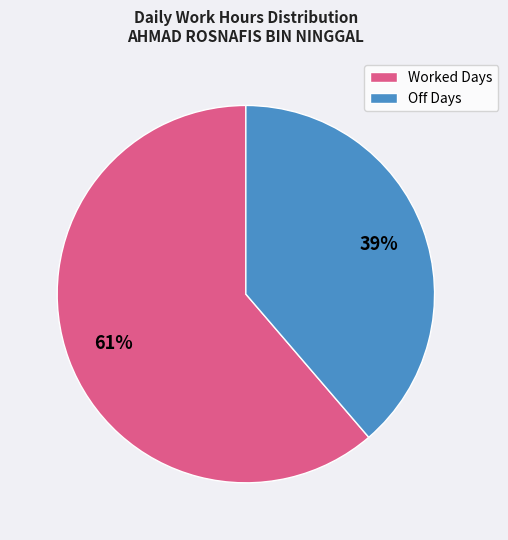

How many slices are in this pie chart?

2